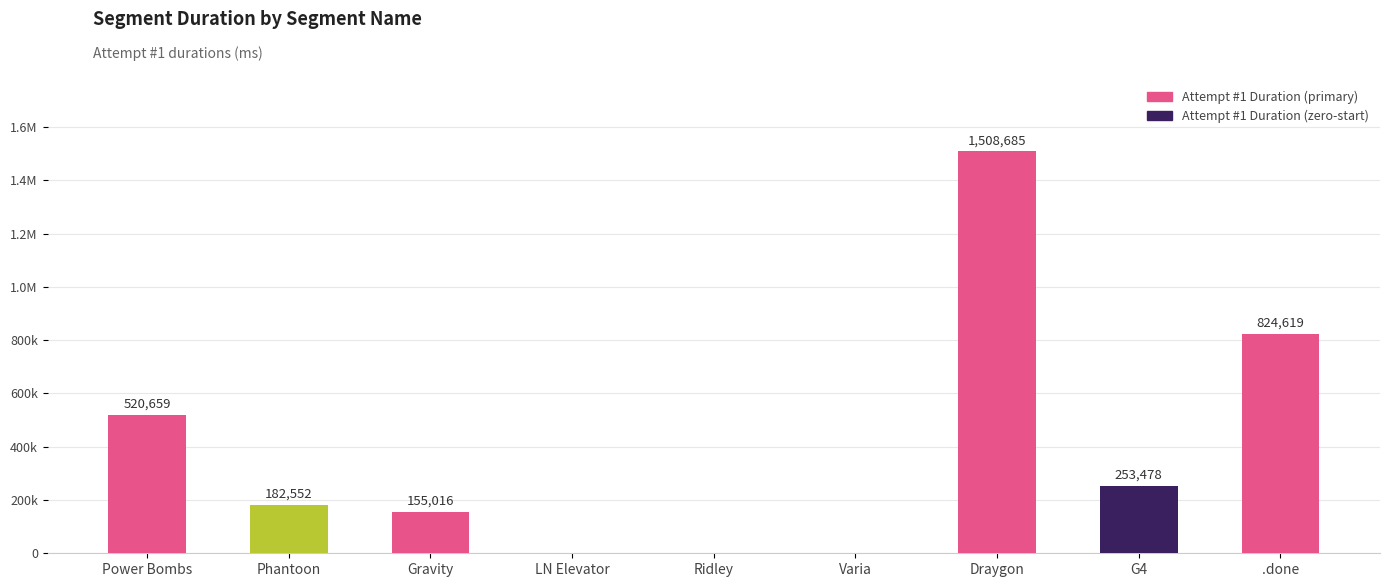

Are the bars horizontal?

No